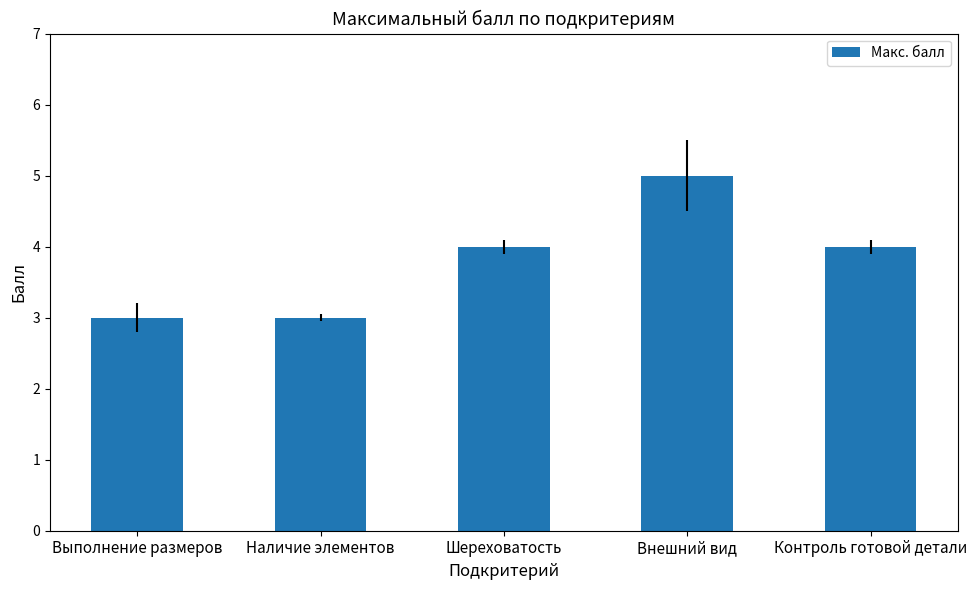

What is the ratio of the value at Наличие элементов to the value at Внешний вид?

0.6